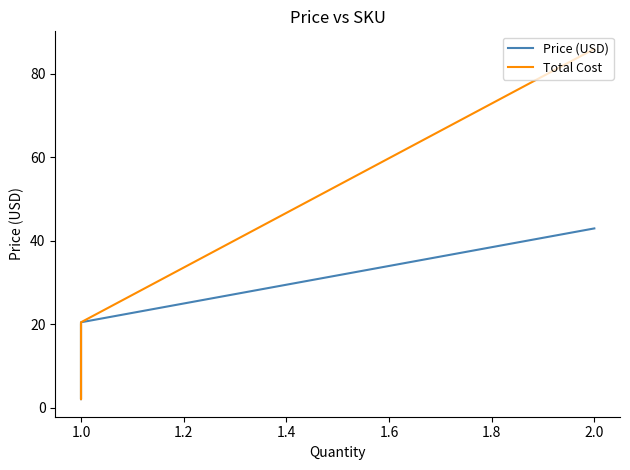

Between 2.0 and 1.0, which series saw the biggest shift?

Total Cost